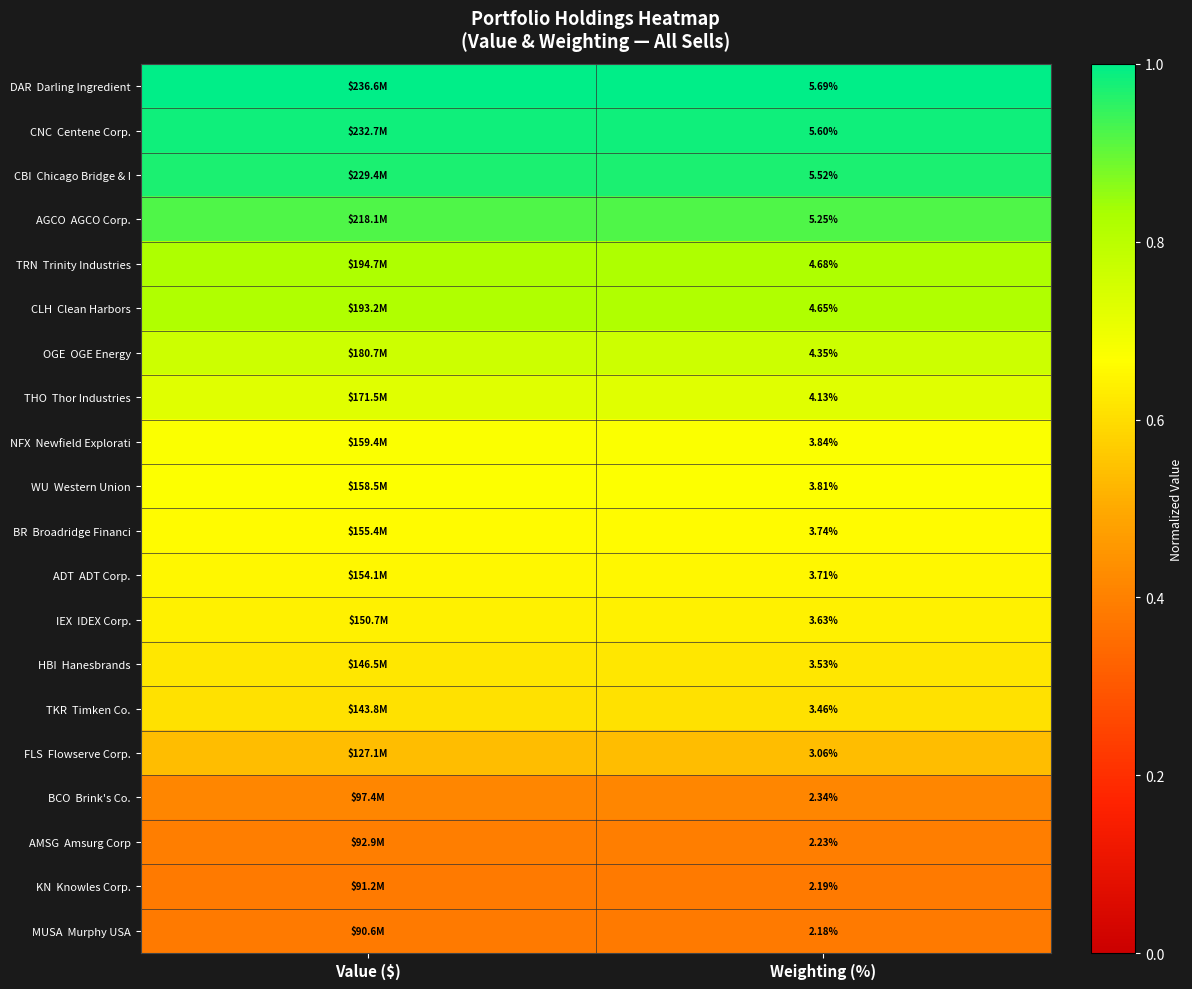

Rank the series at Weighting (%) from lowest to highest value.

MUSA Murphy USA, KN Knowles Corp., AMSG Amsurg Corp, BCO Brink's Co., FLS Flowserve Corp., TKR Timken Co., HBI Hanesbrands, IEX IDEX Corp., ADT ADT Corp., BR Broadridge Financi, WU Western Union, NFX Newfield Explorati, THO Thor Industries, OGE OGE Energy, CLH Clean Harbors, TRN Trinity Industries, AGCO AGCO Corp., CBI Chicago Bridge & I, CNC Centene Corp., DAR Darling Ingredient